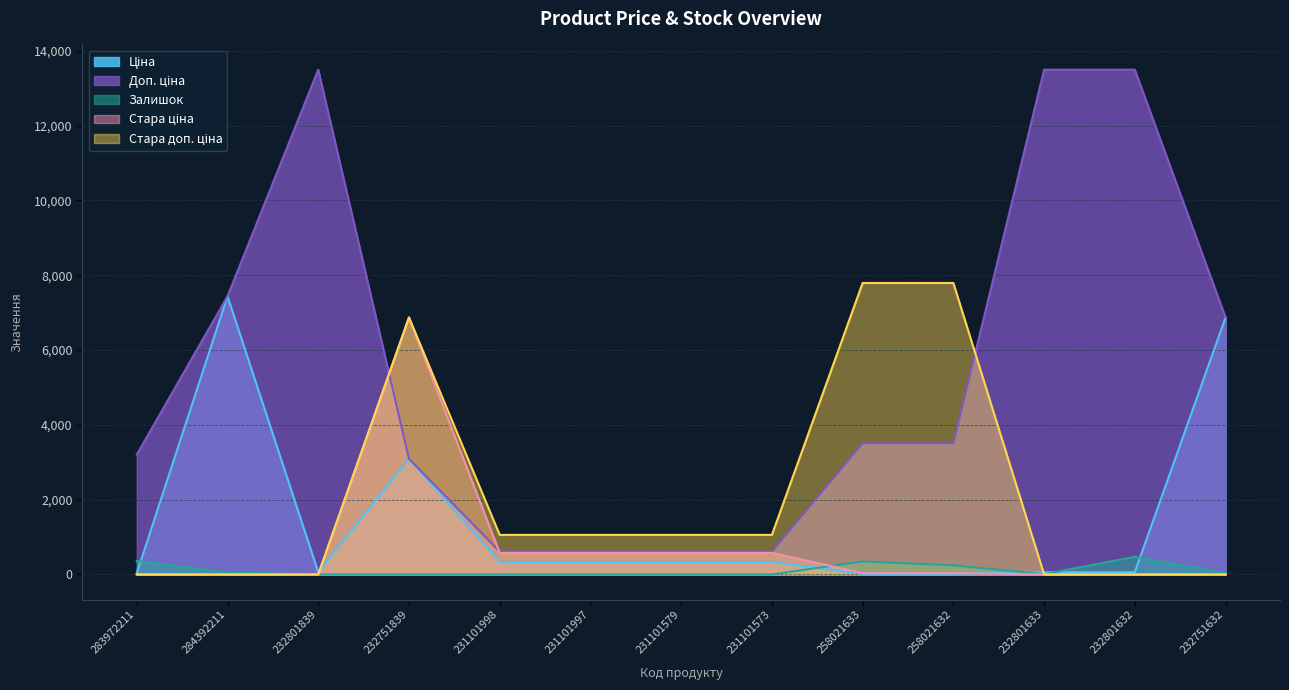

What is the spread (max minus min) of values at 258021633?

7776.2